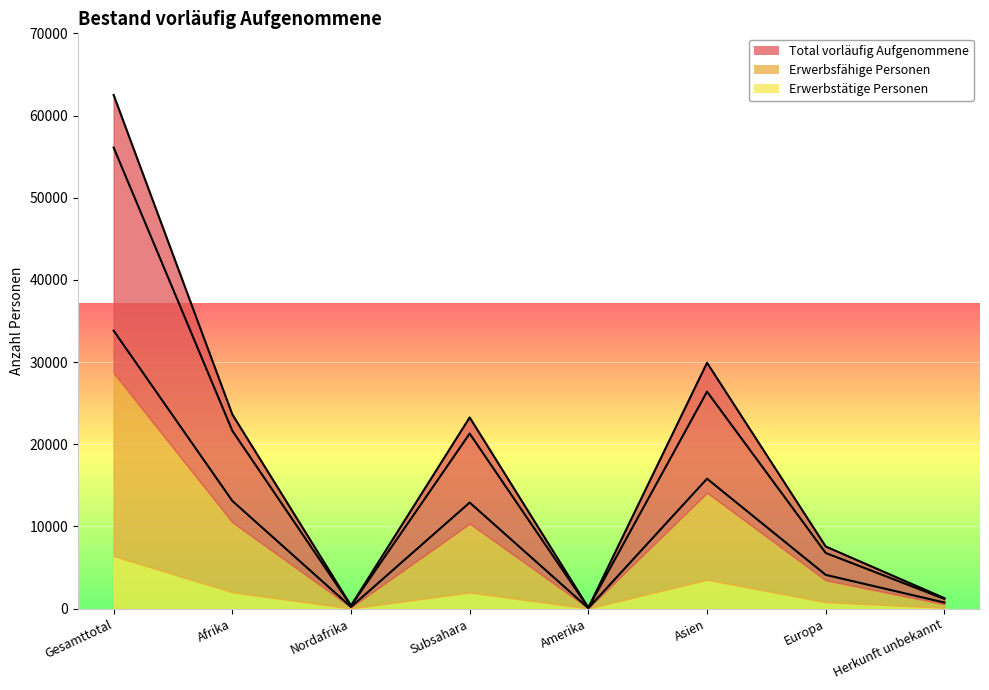

Count the number of categories in the chart.

8